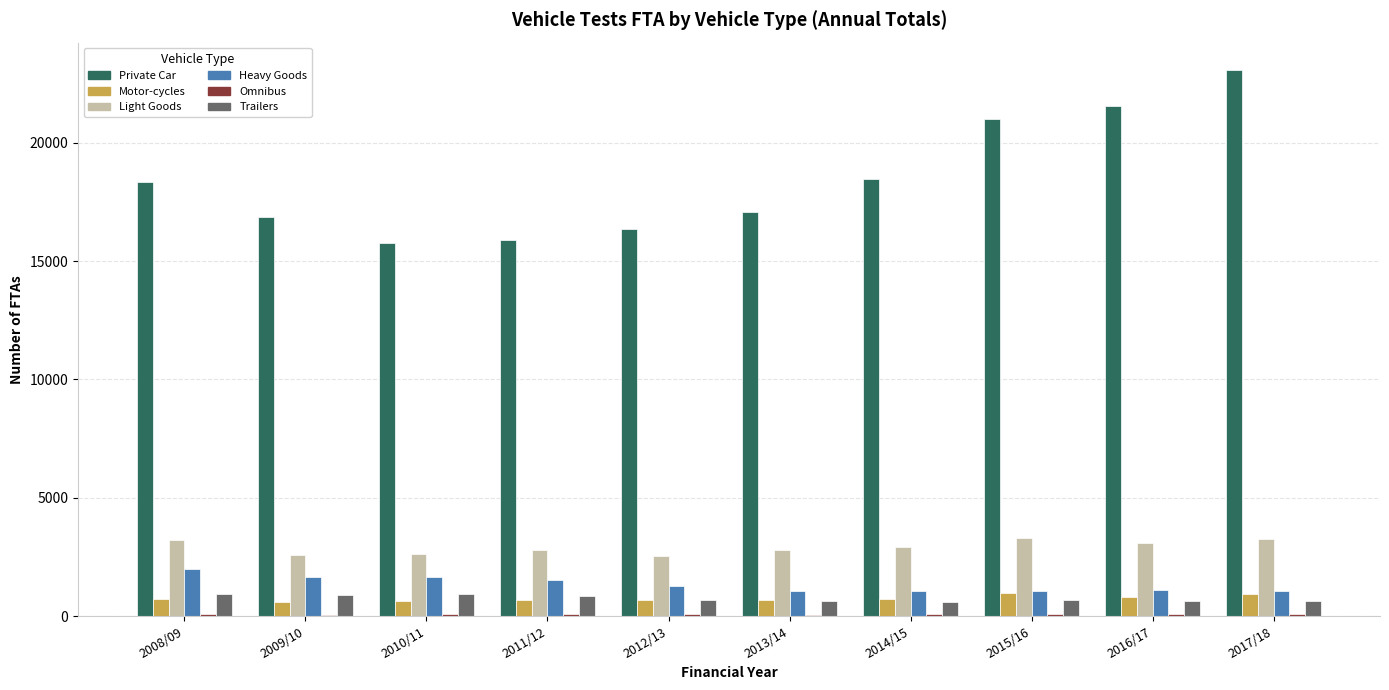

At which category does the chart reach its peak across all series?

2017/18